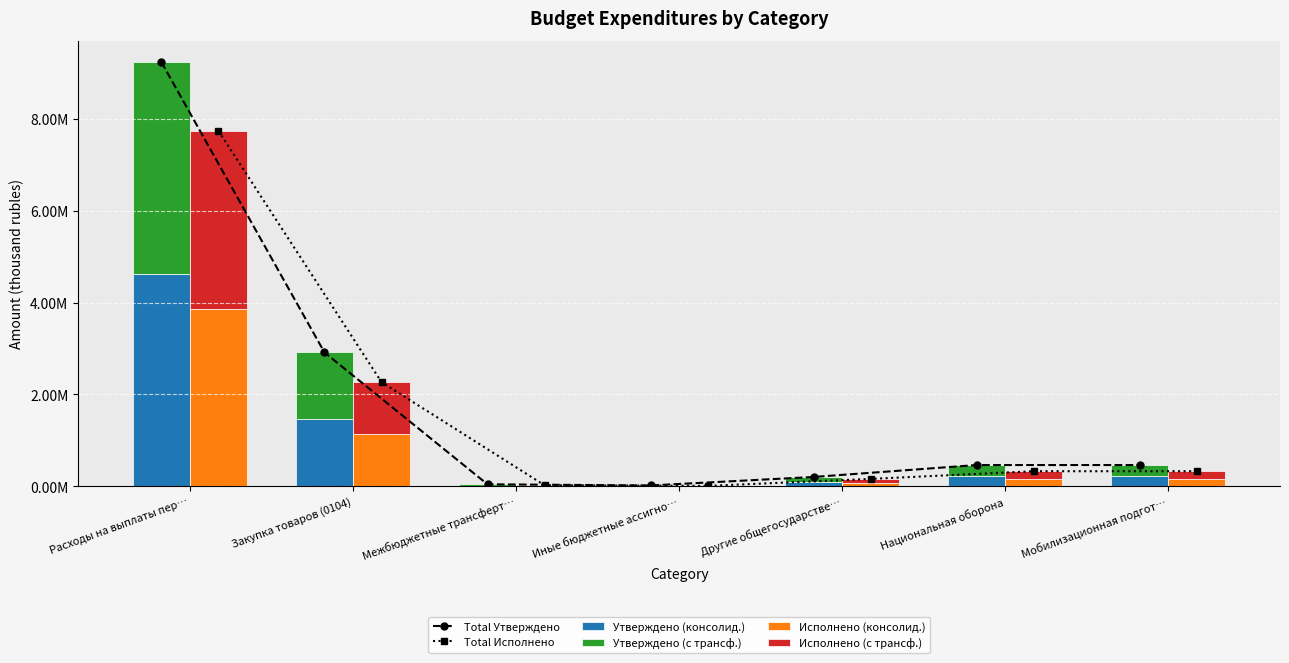

At Мобилизационная подгот…, list the series in order from largest to smallest.

Total Утверждено, Total Исполнено, Утверждено (консолид.), Утверждено (с трансф.), Исполнено (с трансф.), Исполнено (консолид.)